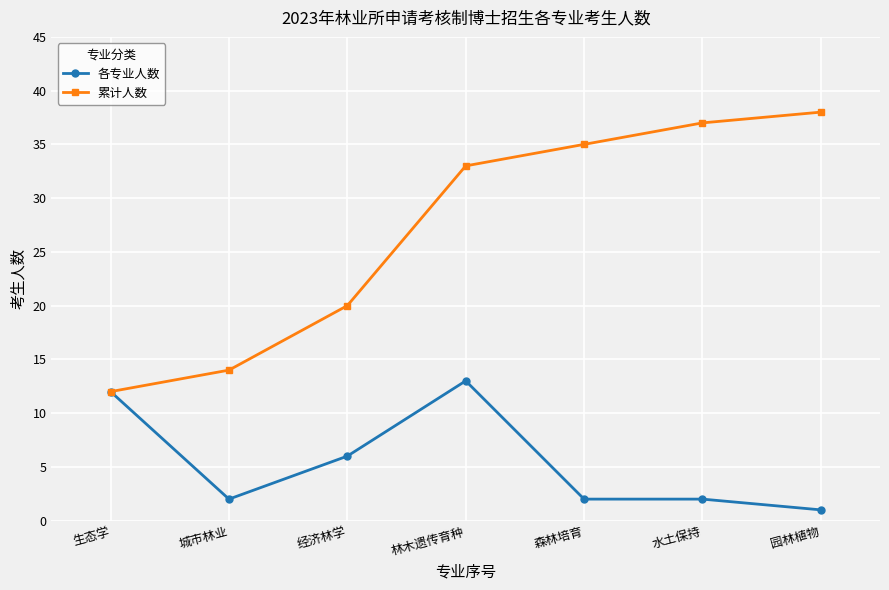

What is the highest value of the 累计人数 series?

38